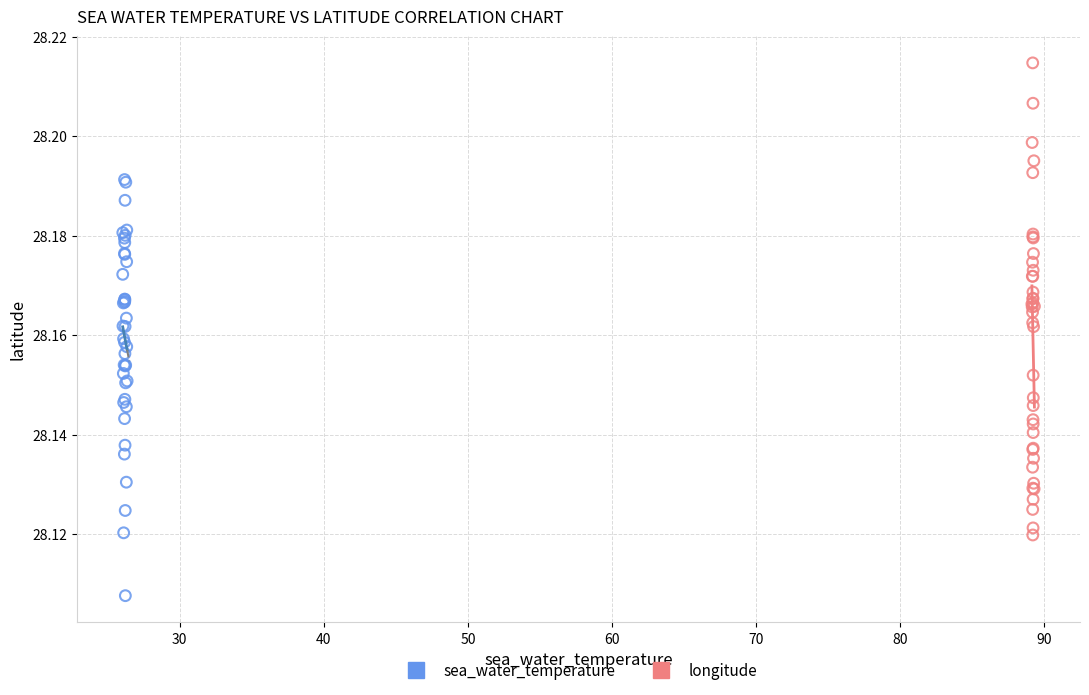

Which series contains the highest Y value?

longitude